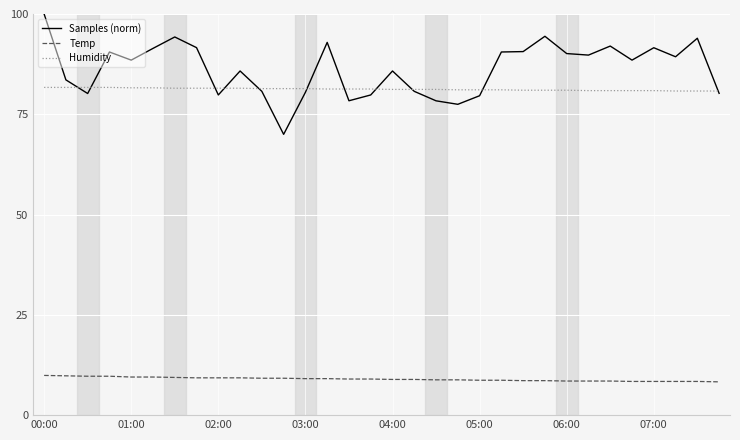

True or false: Humidity and Temp cross at least once.

False